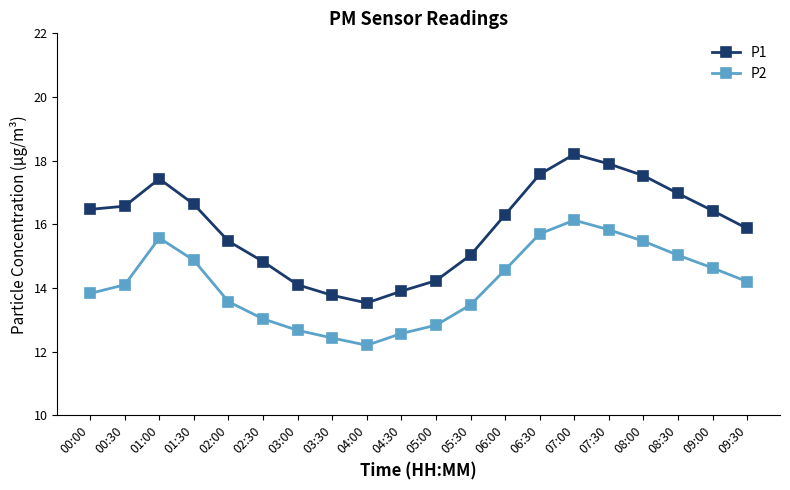

What is the approximate value of P2 at 03:00?

12.7